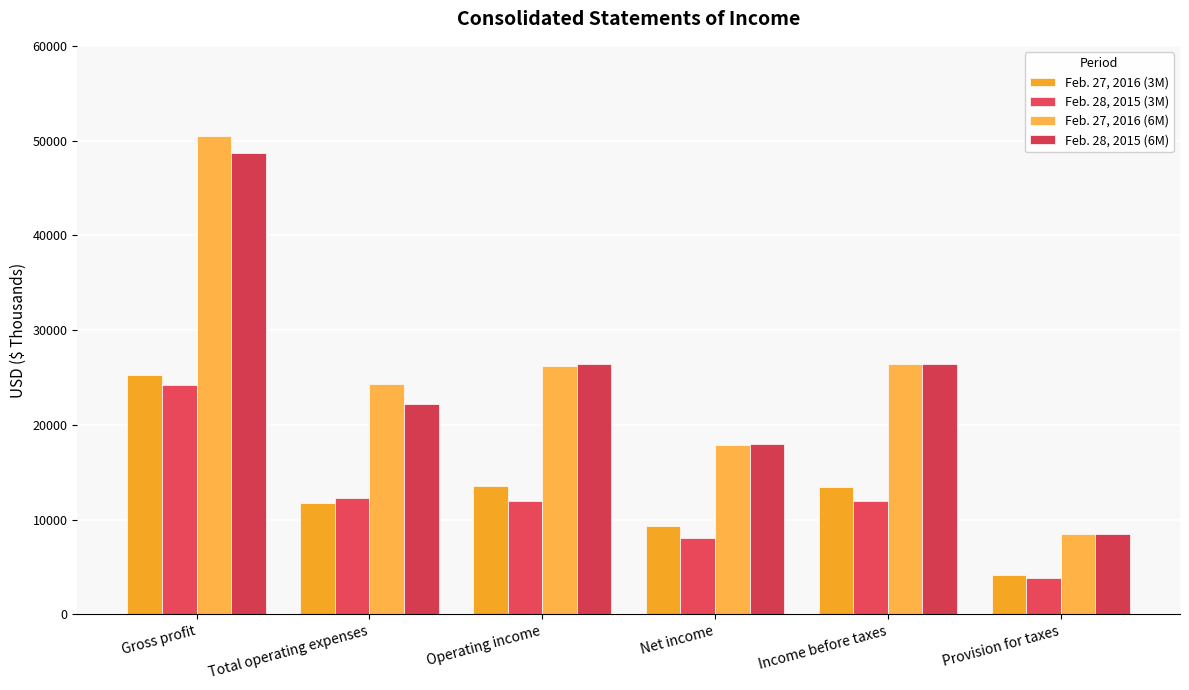

What is the sum of the Feb. 27, 2016 (3M) values at Total operating expenses and Provision for taxes?

15904